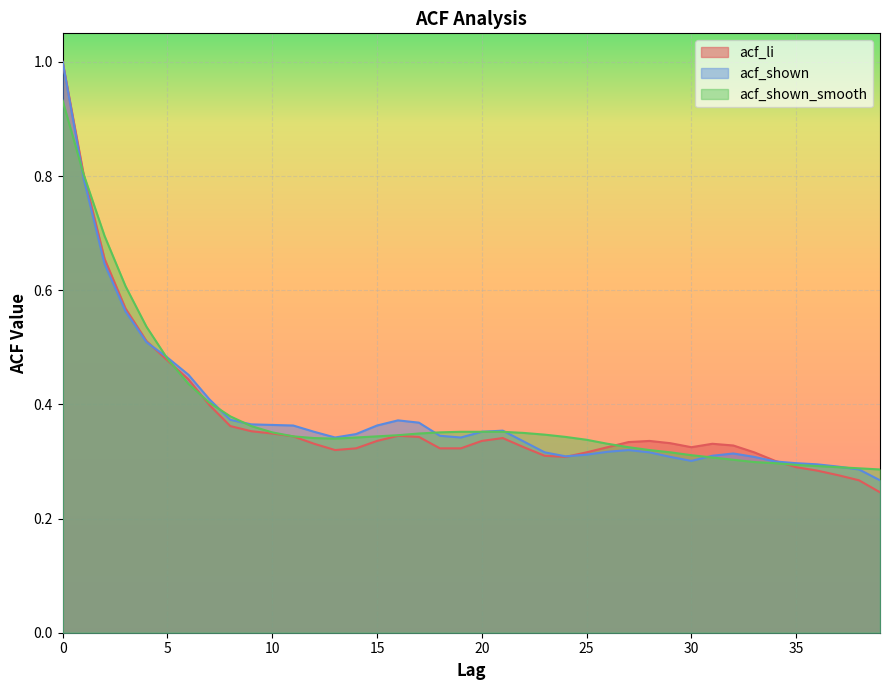

Does the chart display data point markers on the line(s)?

No